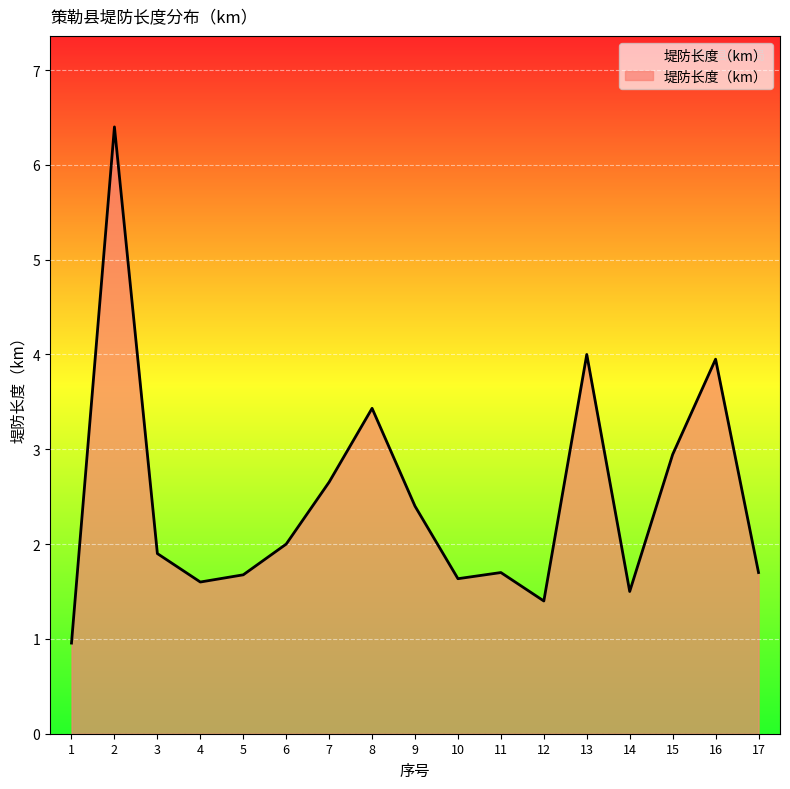

What is the change in value from 6 to 9?

+0.4